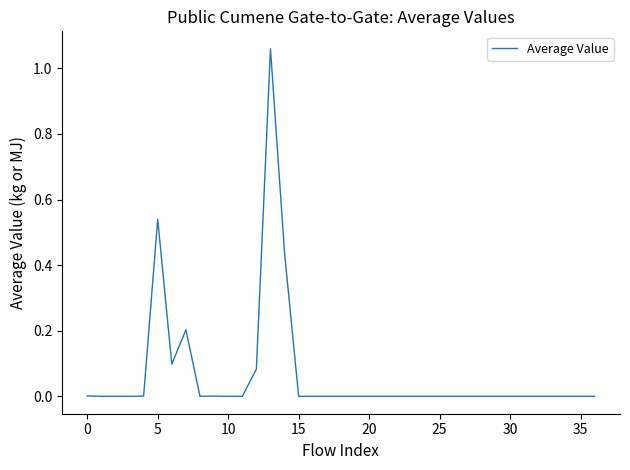

Does the chart display data point markers on the line(s)?

No